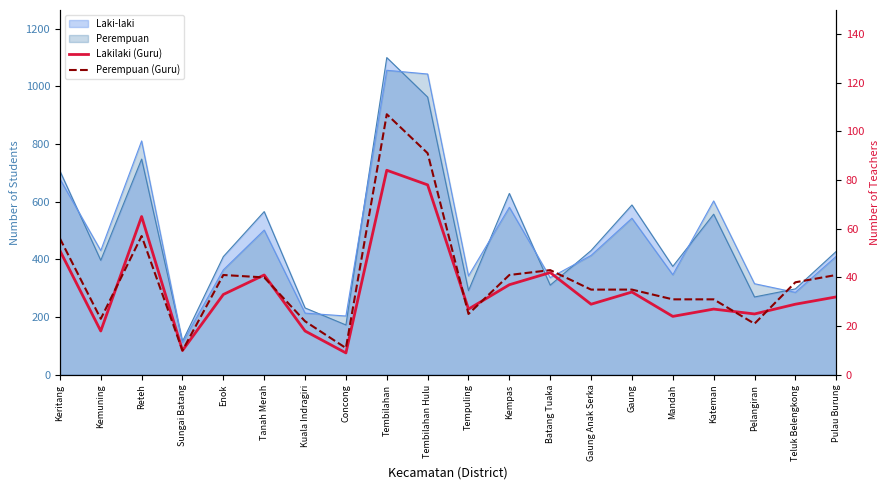

What is the total value across all series at Gaung?

69